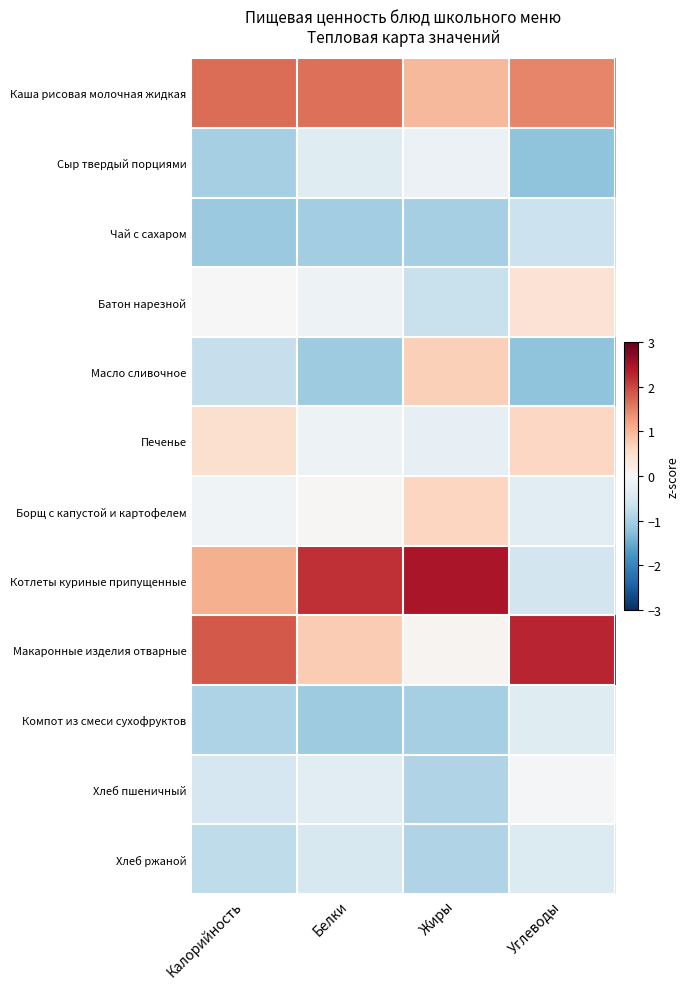

Reading right to left, what are all the values shown in this chart?

Каша рисовая молочная жидкая: Углеводы=1.5	Жиры=1.0	Белки=1.7	Калорийность=1.7
Сыр твердый порциями: Углеводы=-1.2	Жиры=-0.2	Белки=-0.4	Калорийность=-1.0
Чай с сахаром: Углеводы=-0.7	Жиры=-1.0	Белки=-1.0	Калорийность=-1.1
Батон нарезной: Углеводы=0.4	Жиры=-0.7	Белки=-0.1	Калорийность=0.0
Масло сливочное: Углеводы=-1.2	Жиры=0.7	Белки=-1.1	Калорийность=-0.7
Печенье: Углеводы=0.6	Жиры=-0.2	Белки=-0.1	Калорийность=0.5
Борщ с капустой и картофелем: Углеводы=-0.4	Жиры=0.6	Белки=0.0	Калорийность=-0.1
Котлеты куриные припущенные: Углеводы=-0.6	Жиры=2.4	Белки=2.2	Калорийность=1.1
Макаронные изделия отварные: Углеводы=2.3	Жиры=0.1	Белки=0.8	Калорийность=1.8
Компот из смеси сухофруктов: Углеводы=-0.4	Жиры=-1.0	Белки=-1.1	Калорийность=-0.9
Хлеб пшеничный: Углеводы=-0.0	Жиры=-0.9	Белки=-0.3	Калорийность=-0.5
Хлеб ржаной: Углеводы=-0.4	Жиры=-0.9	Белки=-0.5	Калорийность=-0.8